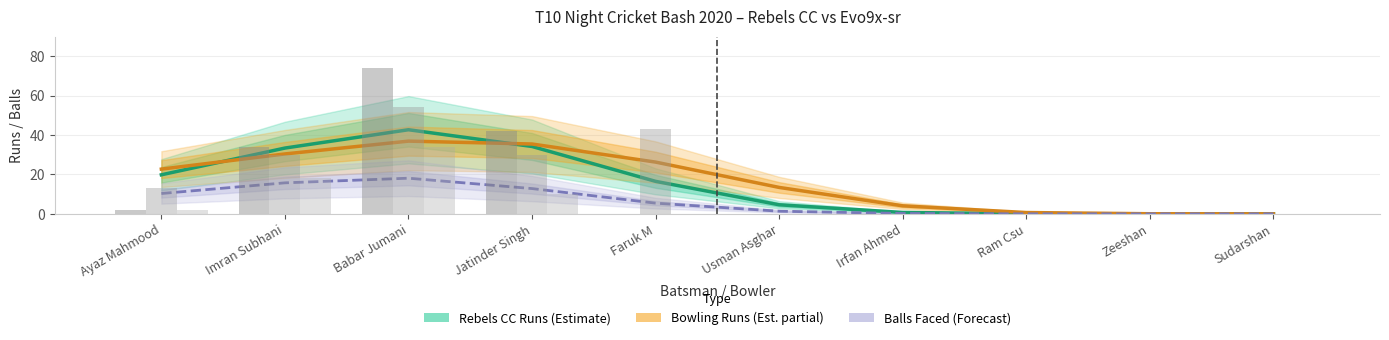

What are all the series names shown in the legend?

Rebels CC Runs (Estimate), Bowling Runs (Est. partial), Balls Faced (Forecast)